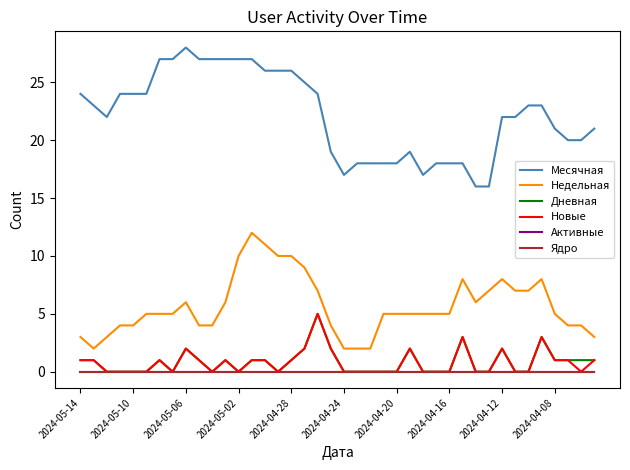

In Месячная, how many points are lower than both neighbors (excluding endpoints)?

3